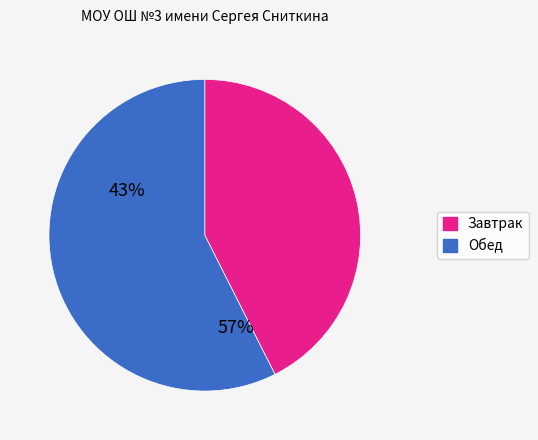

How many slices are in this pie chart?

2